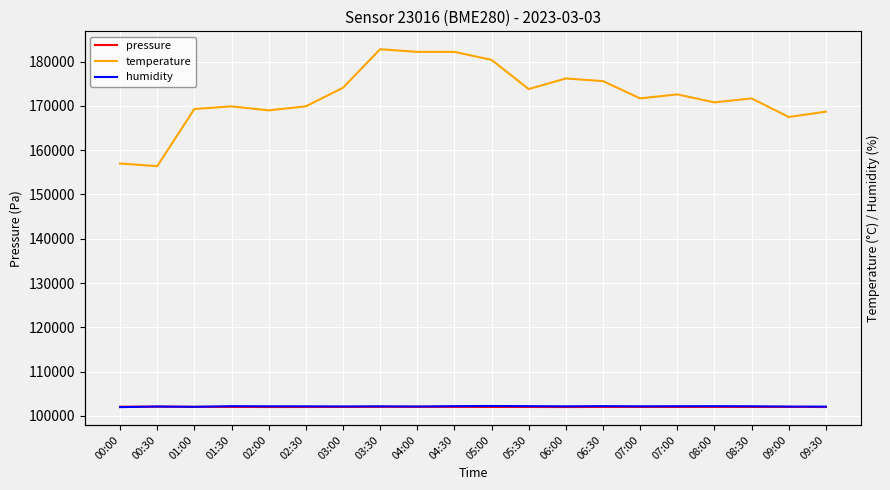

Between which two adjacent categories do pressure and humidity first intersect?

00:00 and 00:30